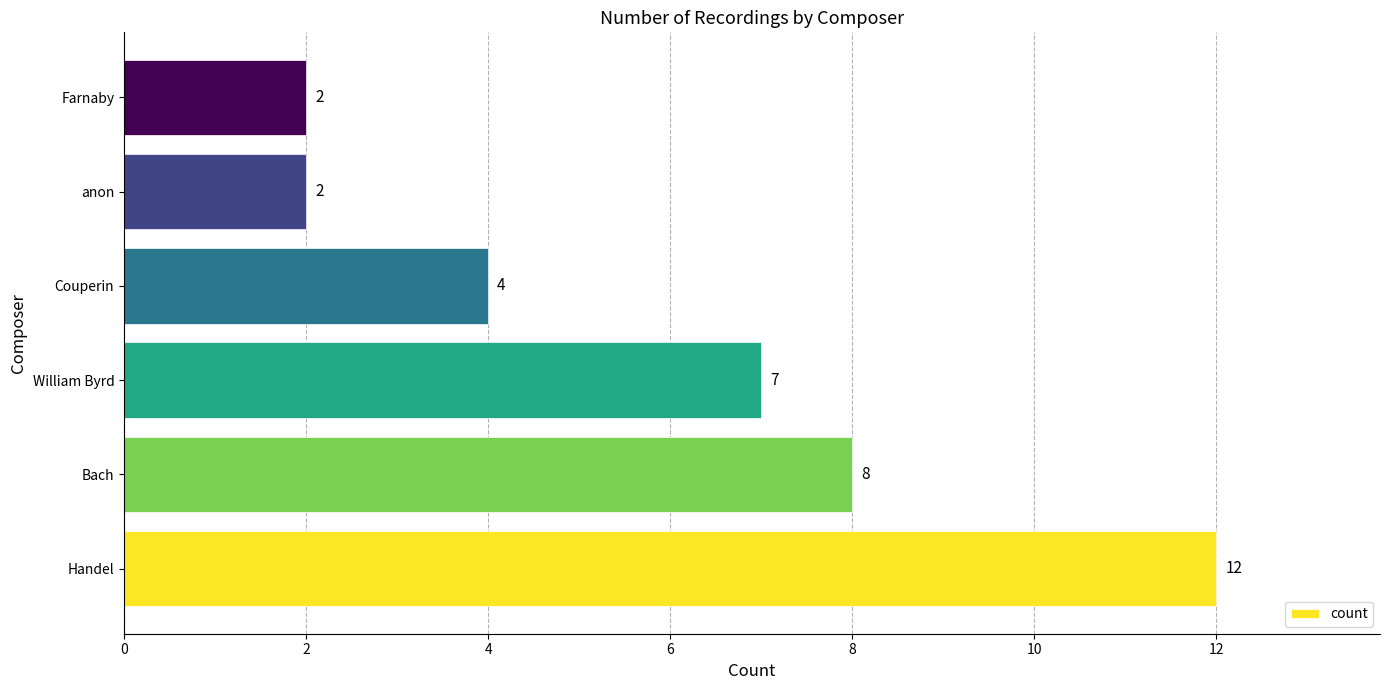

Is it true that the value at Couperin is 7?

False